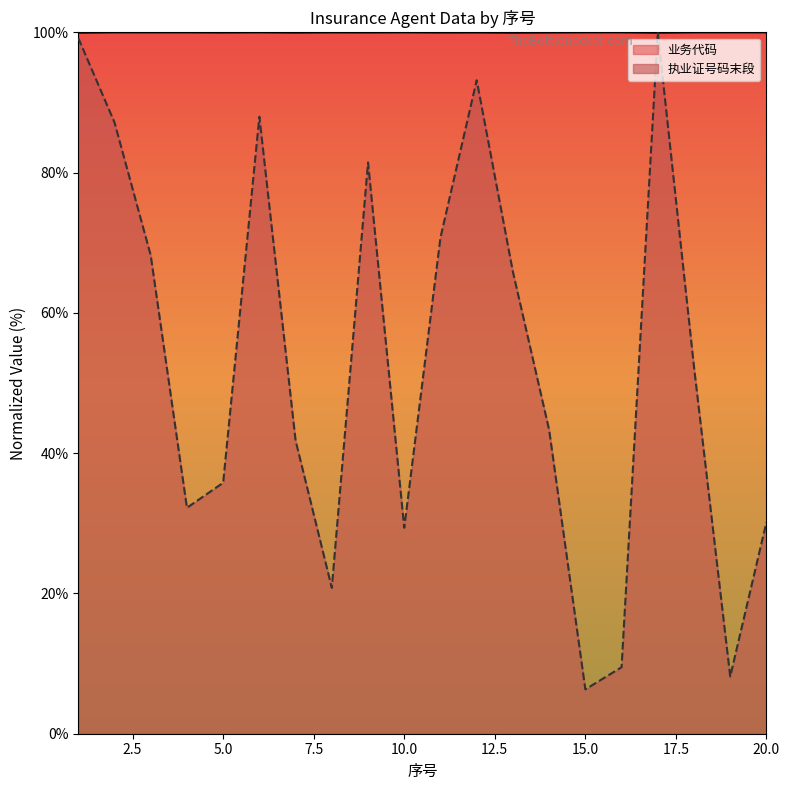

Where is the first local maximum for 业务代码?

2